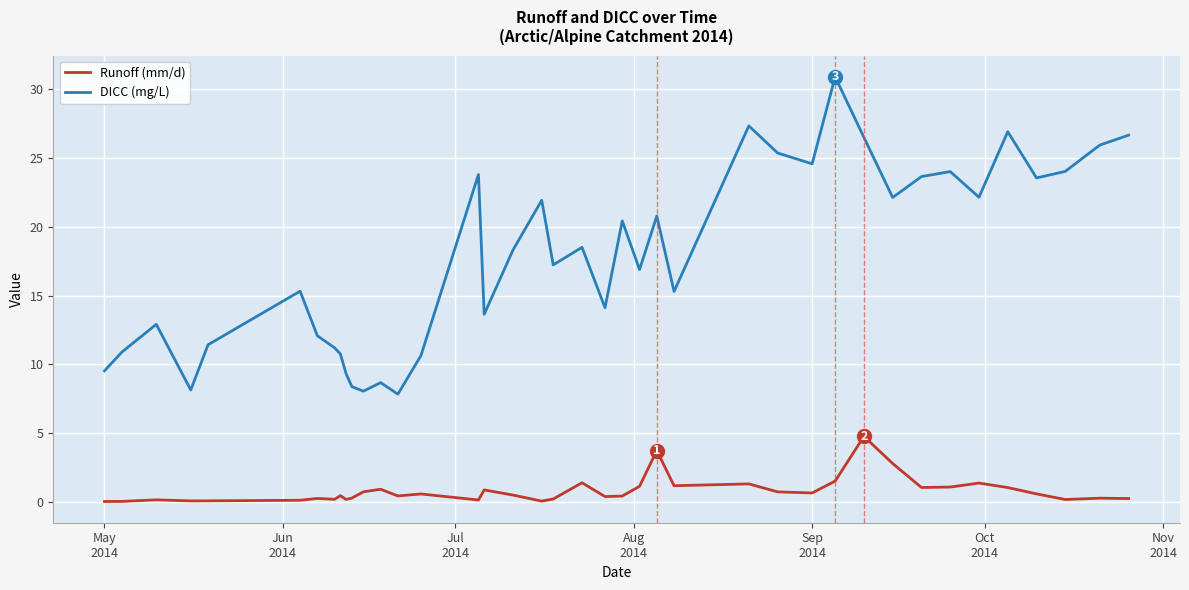

True or false: DICC (mg/L) and Runoff (mm/d) cross at least once.

False